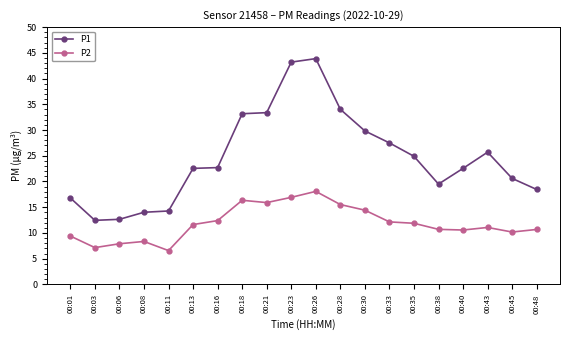

At which category is the sum across all series the highest?

00:26